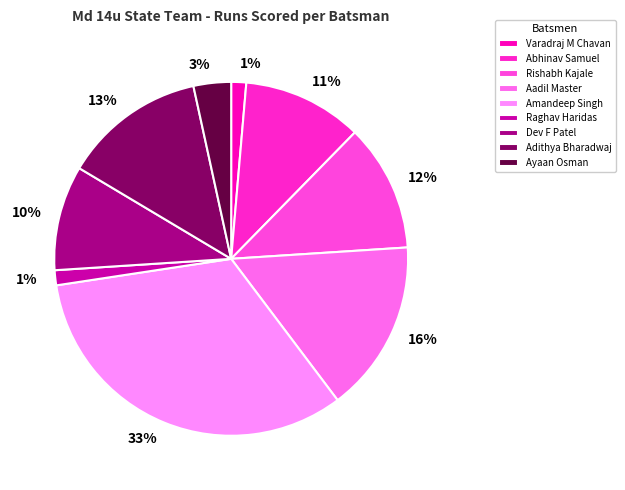

The Abhinav Samuel slice represents 11% of the pie. True or false?

True